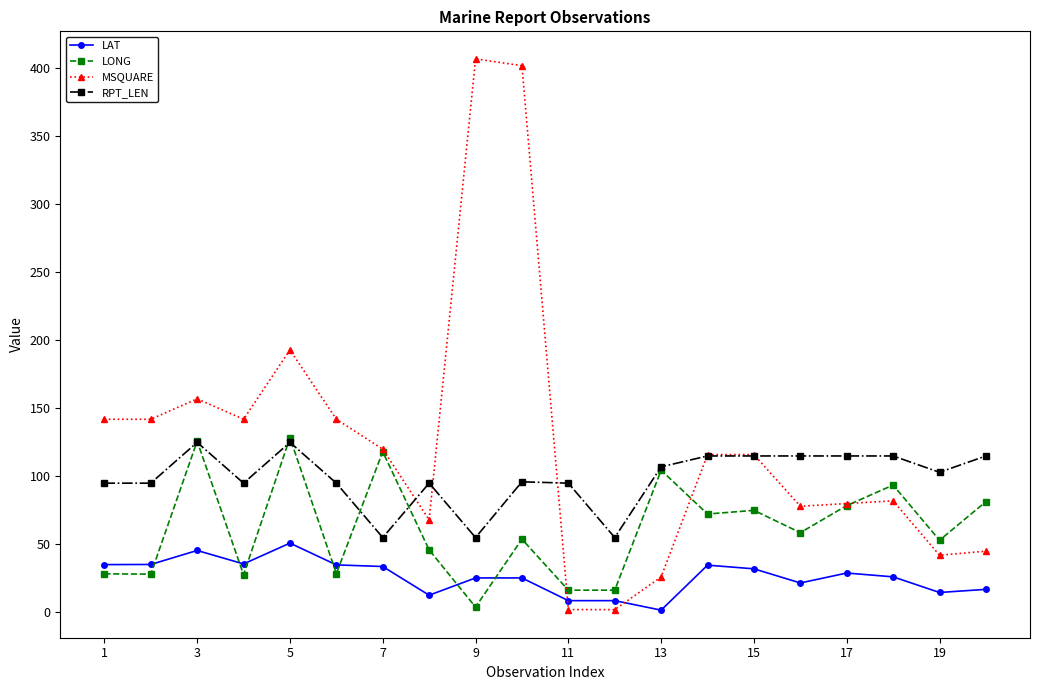

True or false: RPT_LEN has more than 2 interior local peaks.

True